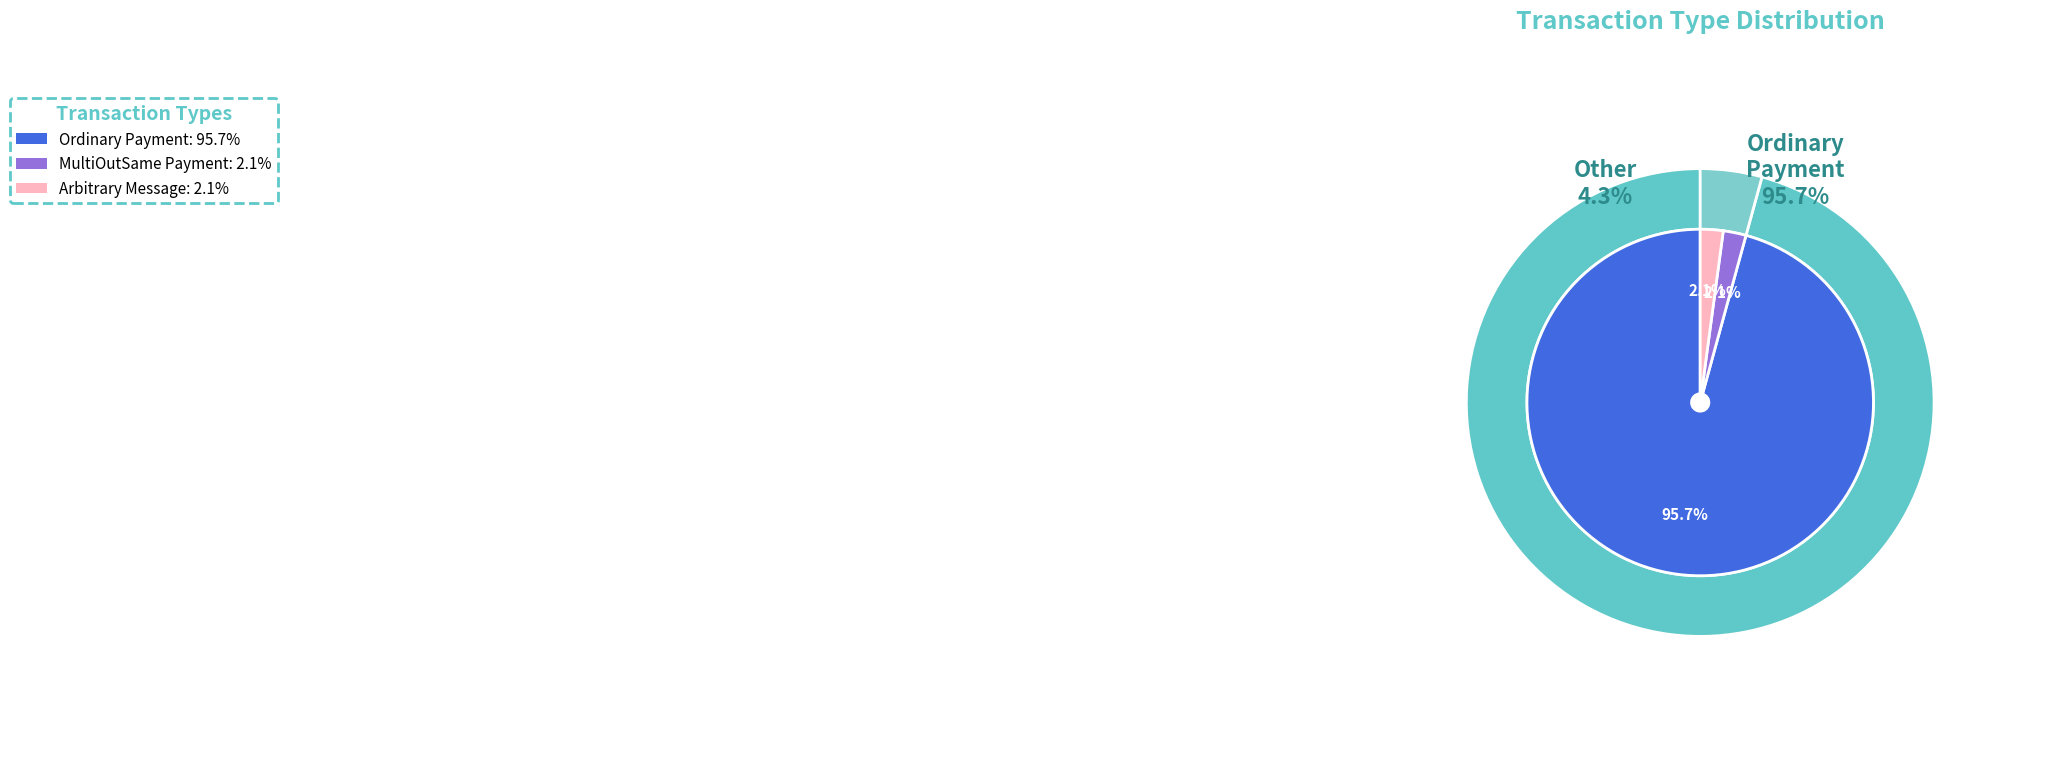

What percentage is the MultiOutSame Payment slice, to the nearest percent?

2%